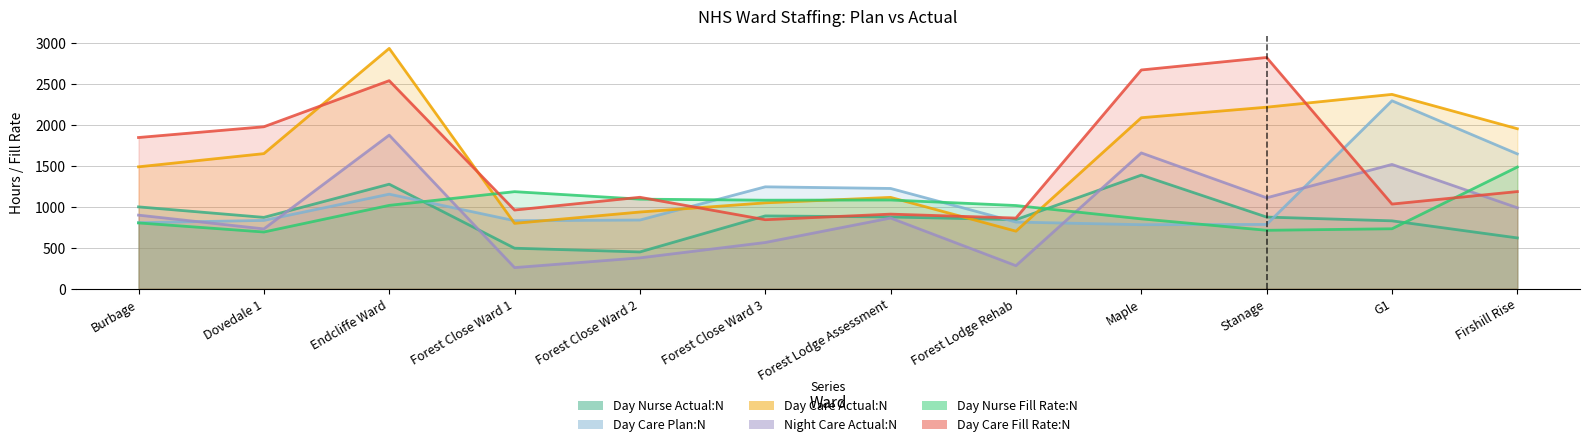

What is the label of the 7th point from the right?

Forest Close Ward 3